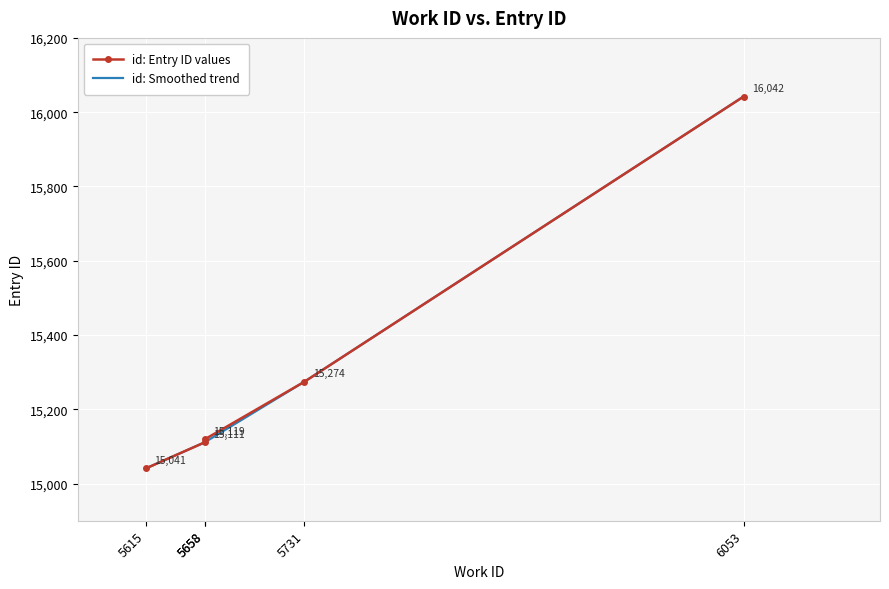

Which label corresponds to the largest value in the chart?

6053